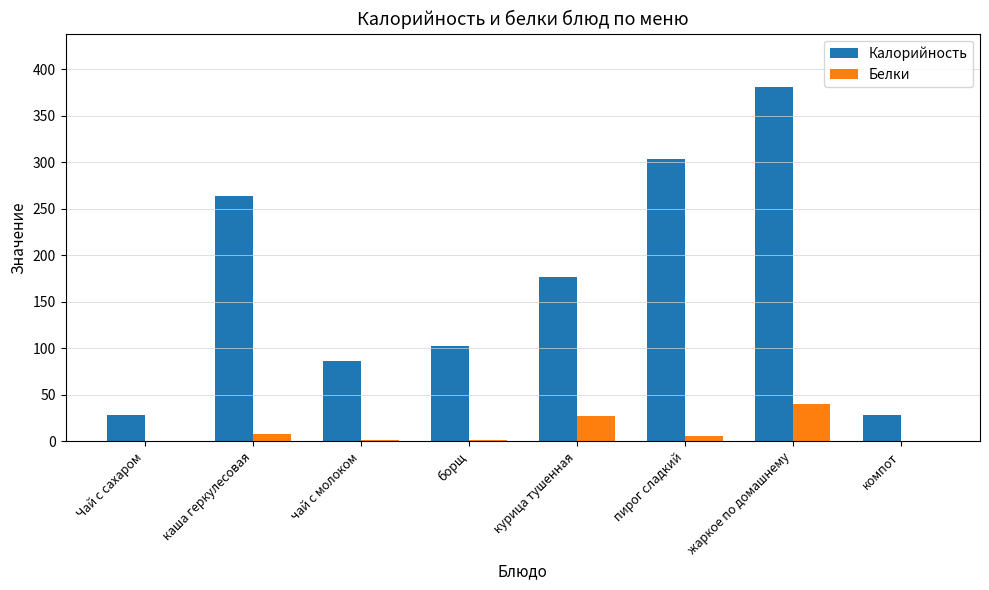

What is the average value of the Белки series?

10.6